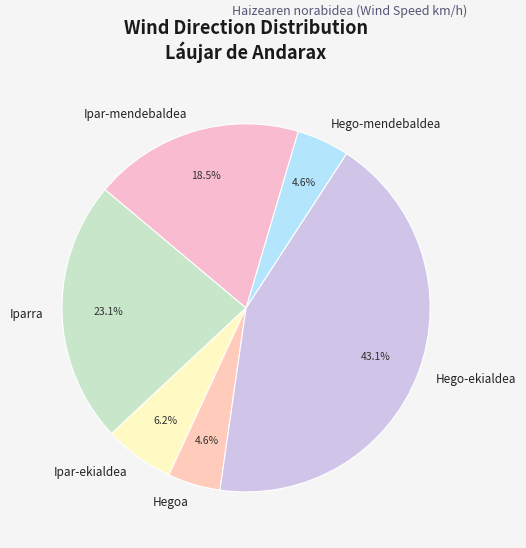

Is Hego-ekialdea the majority of the pie?

No